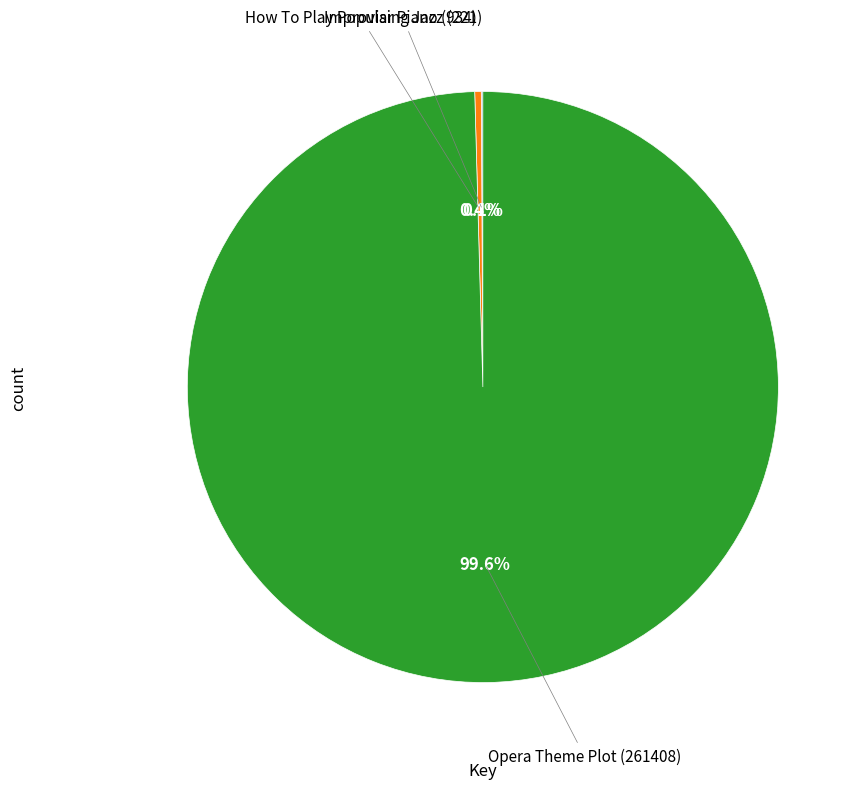

The How To Play Popular Piano (934) slice represents 11% of the pie. True or false?

False